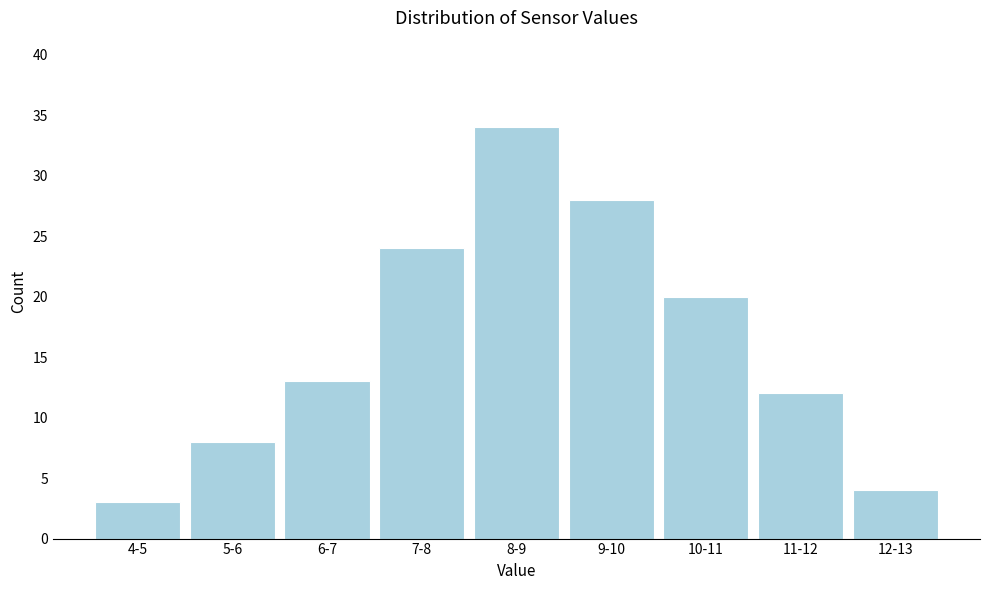

Reading left to right, extract all data points from this chart.

3	8	13	24	34	28	20	12	4